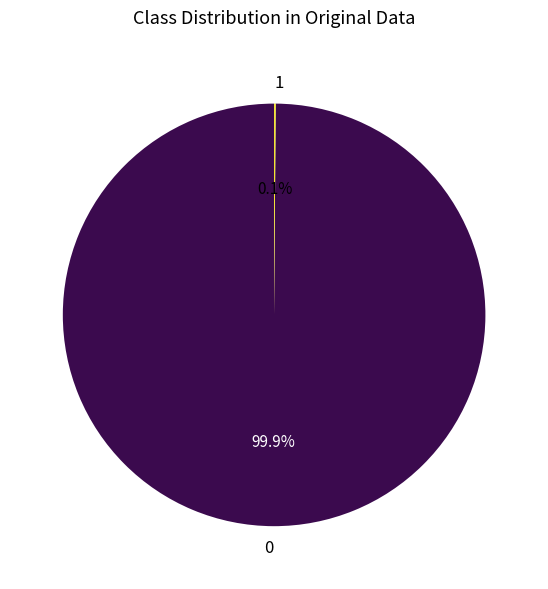

Does 0 represent more than half of the total?

Yes